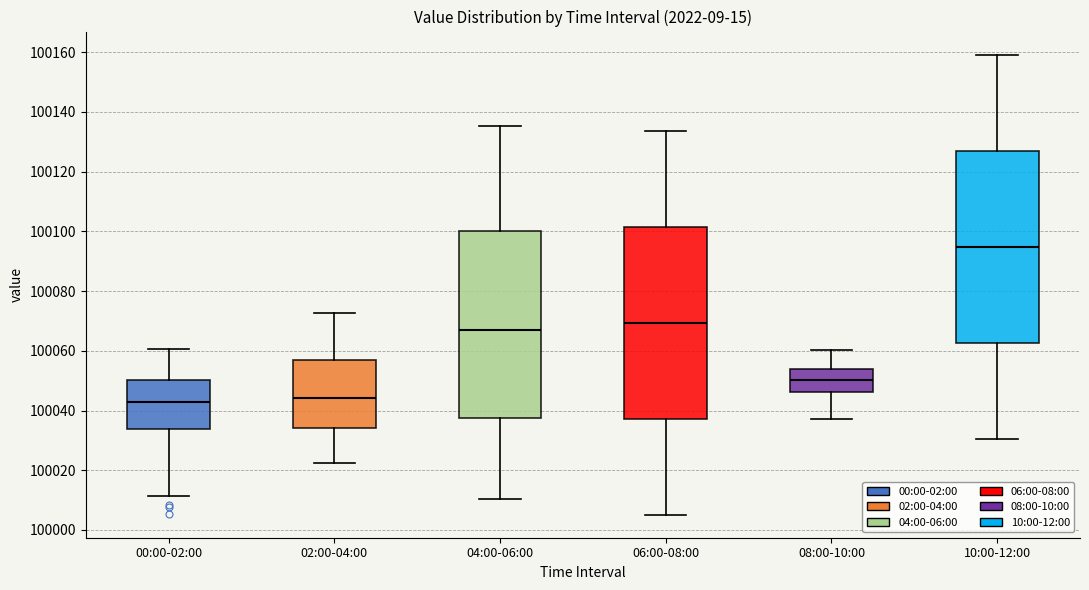

Where is the lower edge of the box for 00:00-02:00 on the y-axis? The values are not printed on the chart, so give them approximately, as read against the axis.

100034